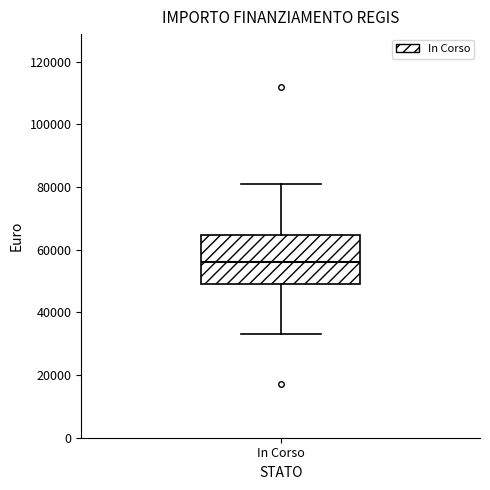

Transcribe this box plot: give where the median line is, the range the box spans, and where the two whiskers end, as read against the y-axis. The values are not printed on the chart, so give them approximately, as read against the axis.

median 56000, box 50000 to 64000, whiskers 32000 to 80000